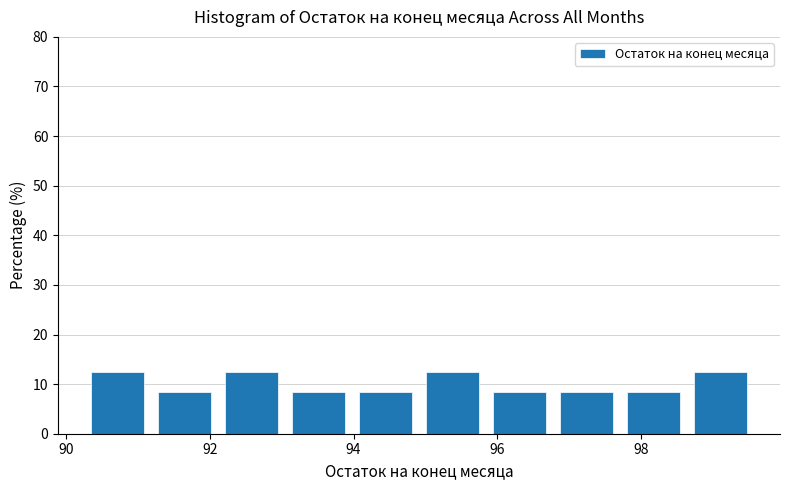

Reading left to right, transcribe this chart: for each bar, give the range it covers on the x-axis and its height. Neither the bar edges nor the heights are printed on the chart, so give them approximately, as read against the axes.

90.2 to 91.2: 13
91.2 to 92.2: 8
92.2 to 93.0: 13
93.0 to 94.0: 8
94.0 to 95.0: 8
95.0 to 95.8: 13
95.8 to 96.8: 8
96.8 to 97.8: 8
97.8 to 98.6: 8
98.6 to 99.6: 13